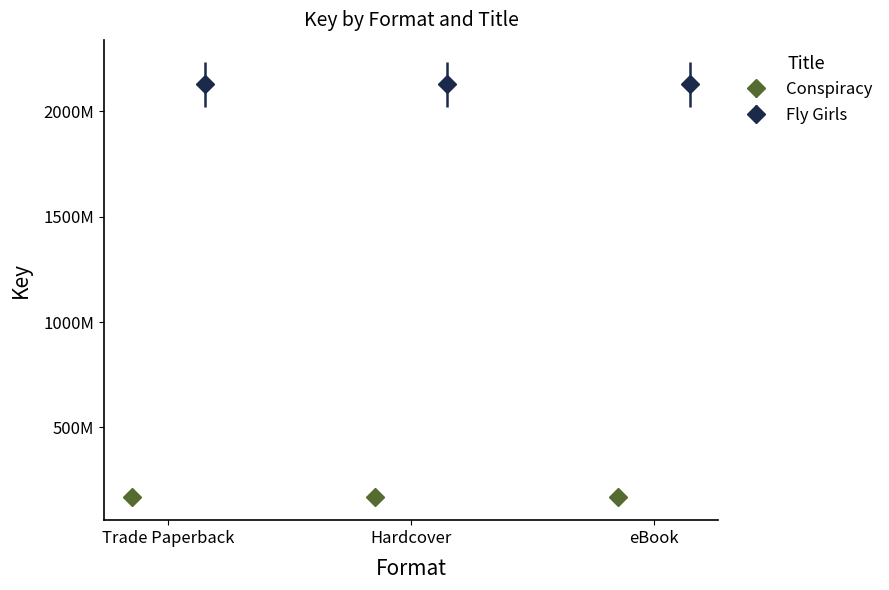

What is the average value of the Fly Girls series?

2128822898